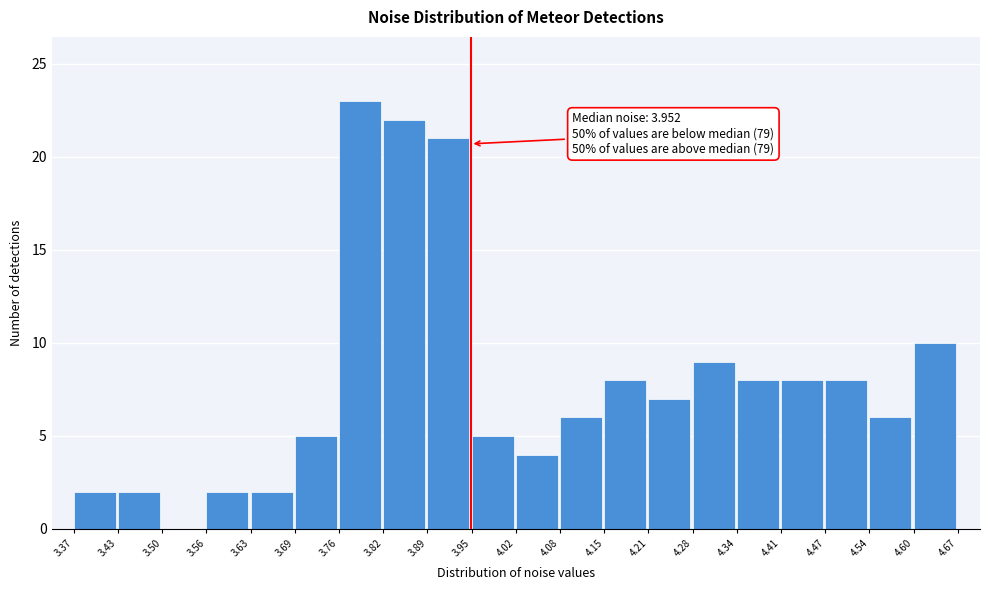

Over which range of the x-axis is the bar tallest?

3.76 to 3.82